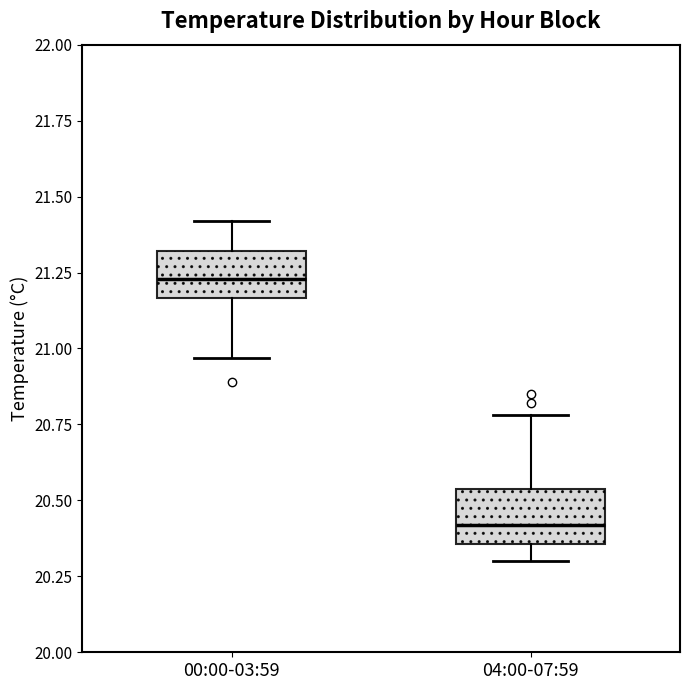

Where does the median line of the box for 00:00-03:59 sit on the y-axis? The values are not printed on the chart, so give them approximately, as read against the axis.

21.25